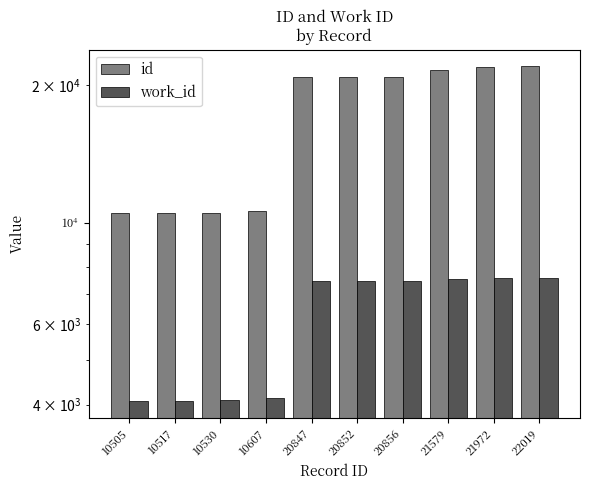

What is the value of the work_id bar at the 1st from the left?

4062